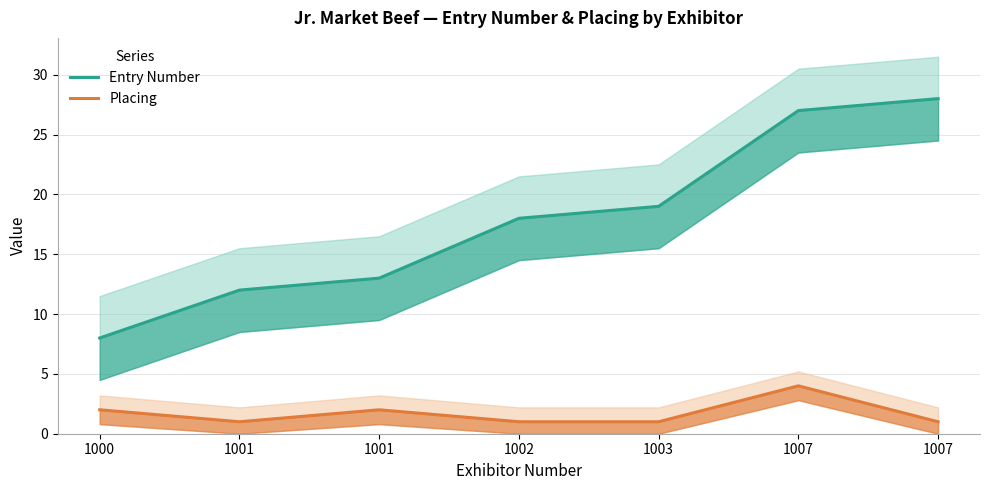

What are all the series names shown in the legend?

Entry Number, Placing